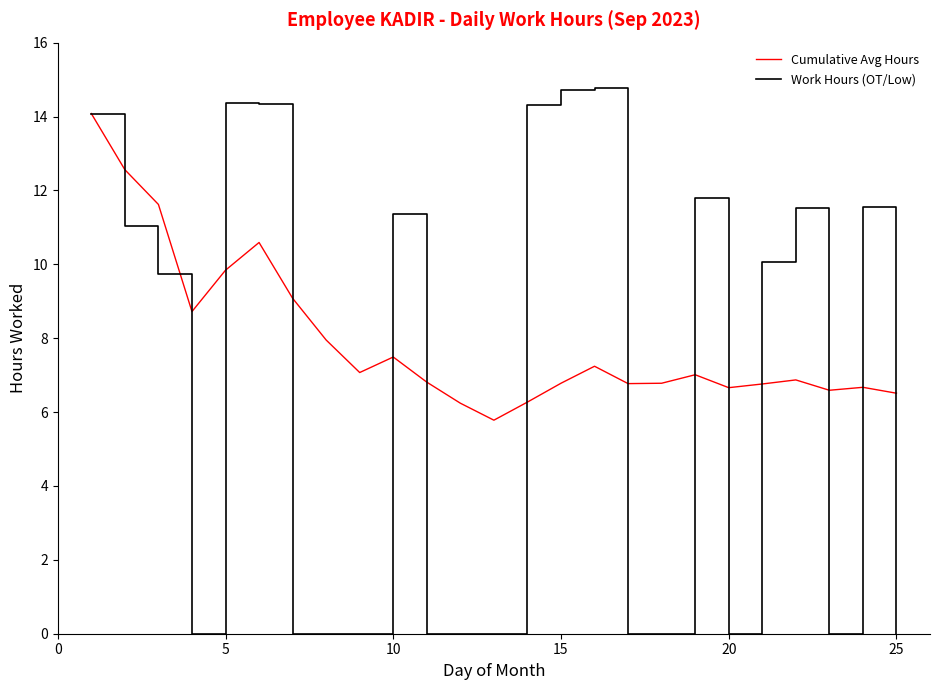

List the series in order of their overall mean, lowest first.

Work Hours (OT/Low), Cumulative Avg Hours